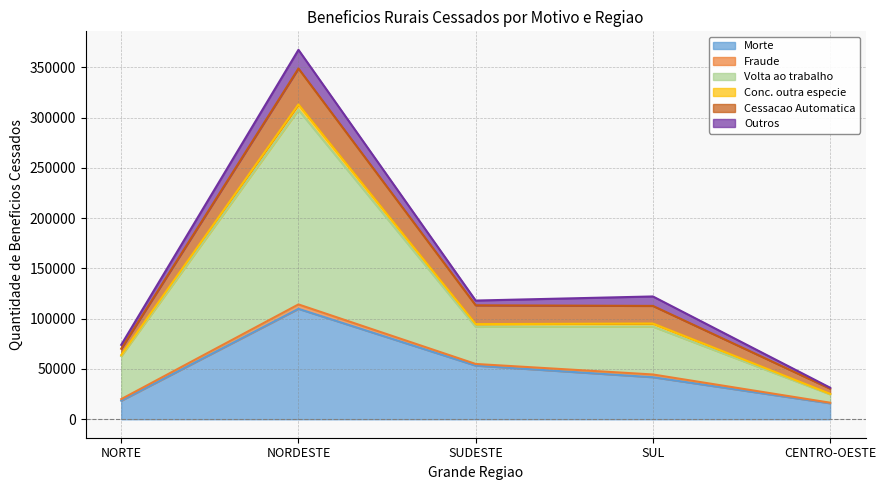

Which series has the widest spread of values?

Volta ao trabalho